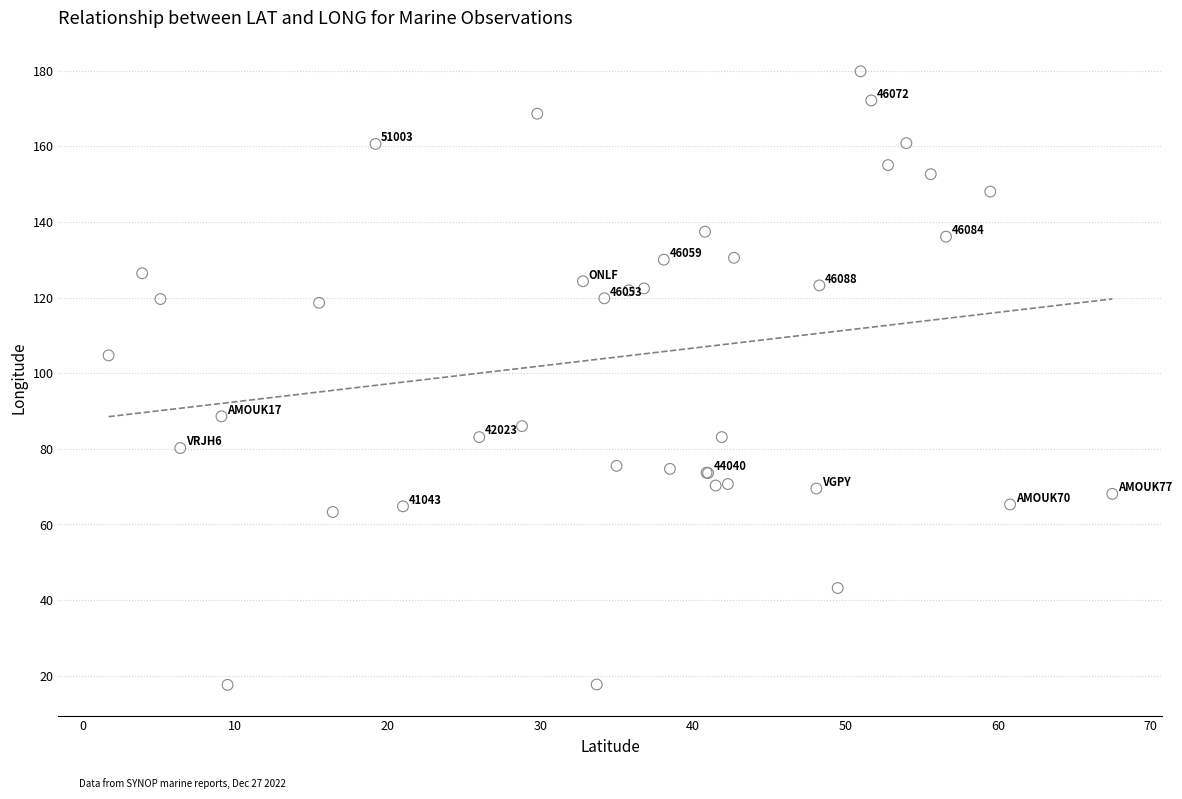

What Y value in the scatter plot is closest to 98?

104.7